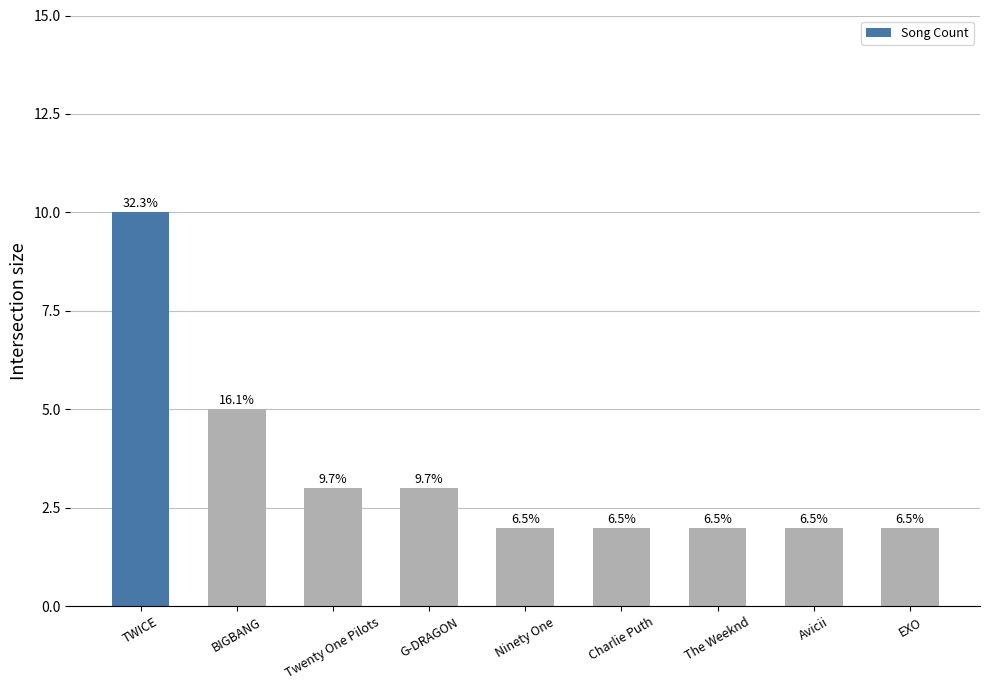

The value at Ninety One is 2. True or false?

True